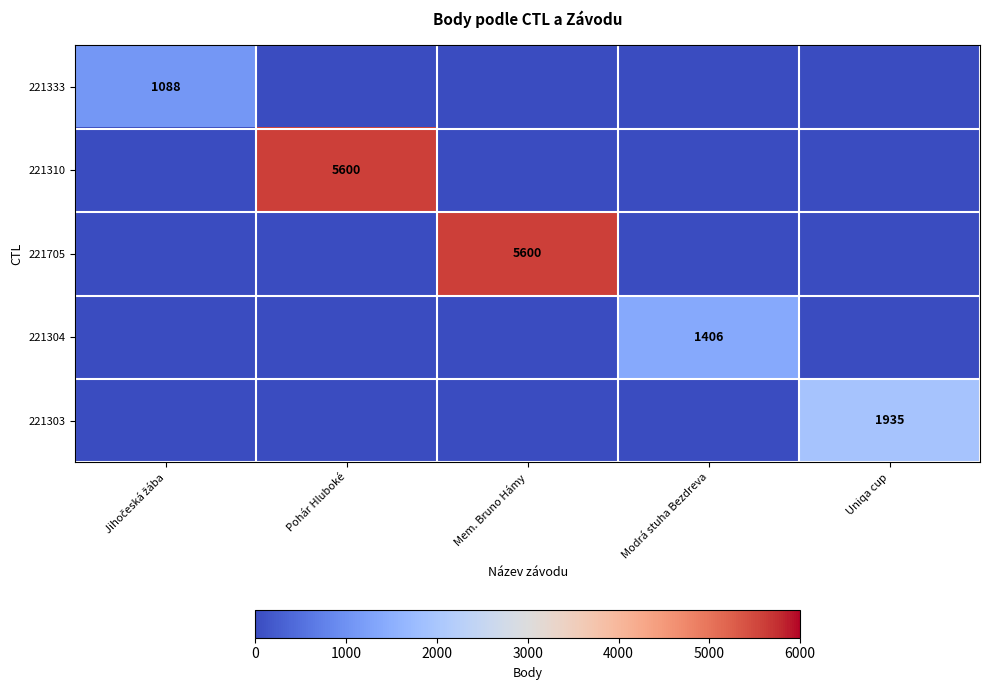

At which label does 221333 reach its peak?

Jihočeská žába